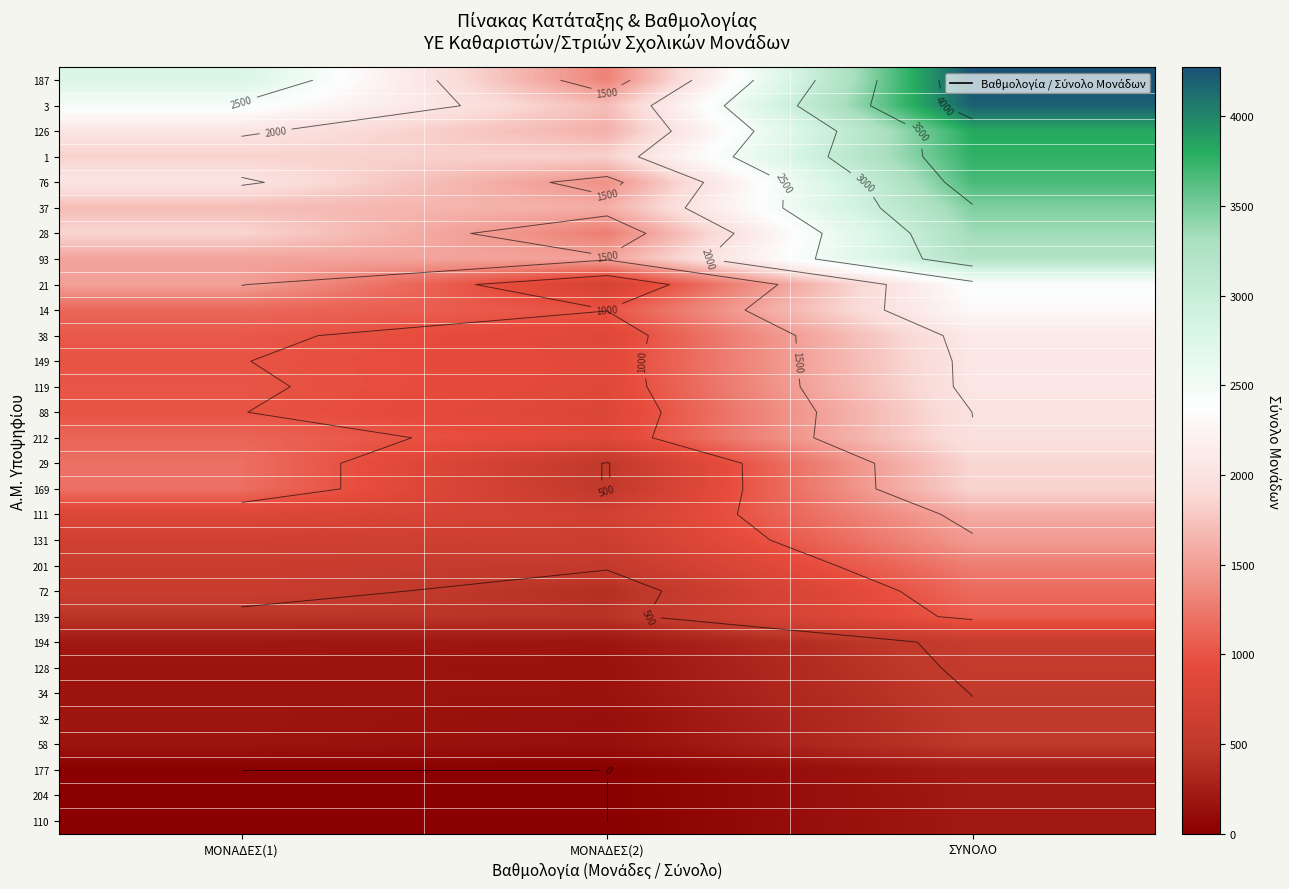

At ΣΥΝΟΛΟ, list the series in order from smallest to largest.

110, 204, 177, 58, 32, 34, 128, 194, 139, 72, 201, 131, 111, 169, 29, 212, 88, 119, 149, 38, 14, 21, 93, 28, 37, 76, 1, 126, 3, 187